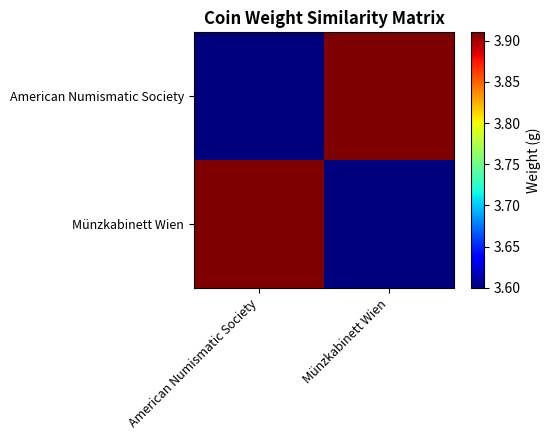

At which category does the chart reach its peak across all series?

Münzkabinett Wien